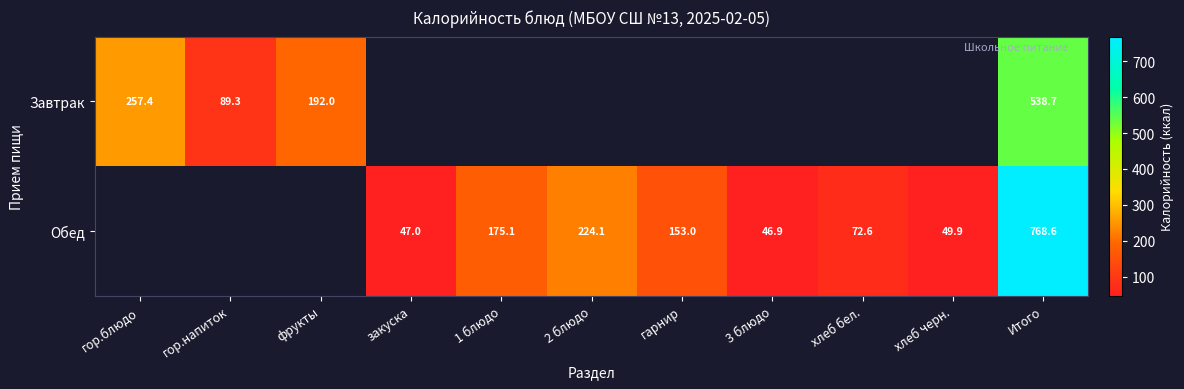

What is the total value across all series at Итого?

1307.3